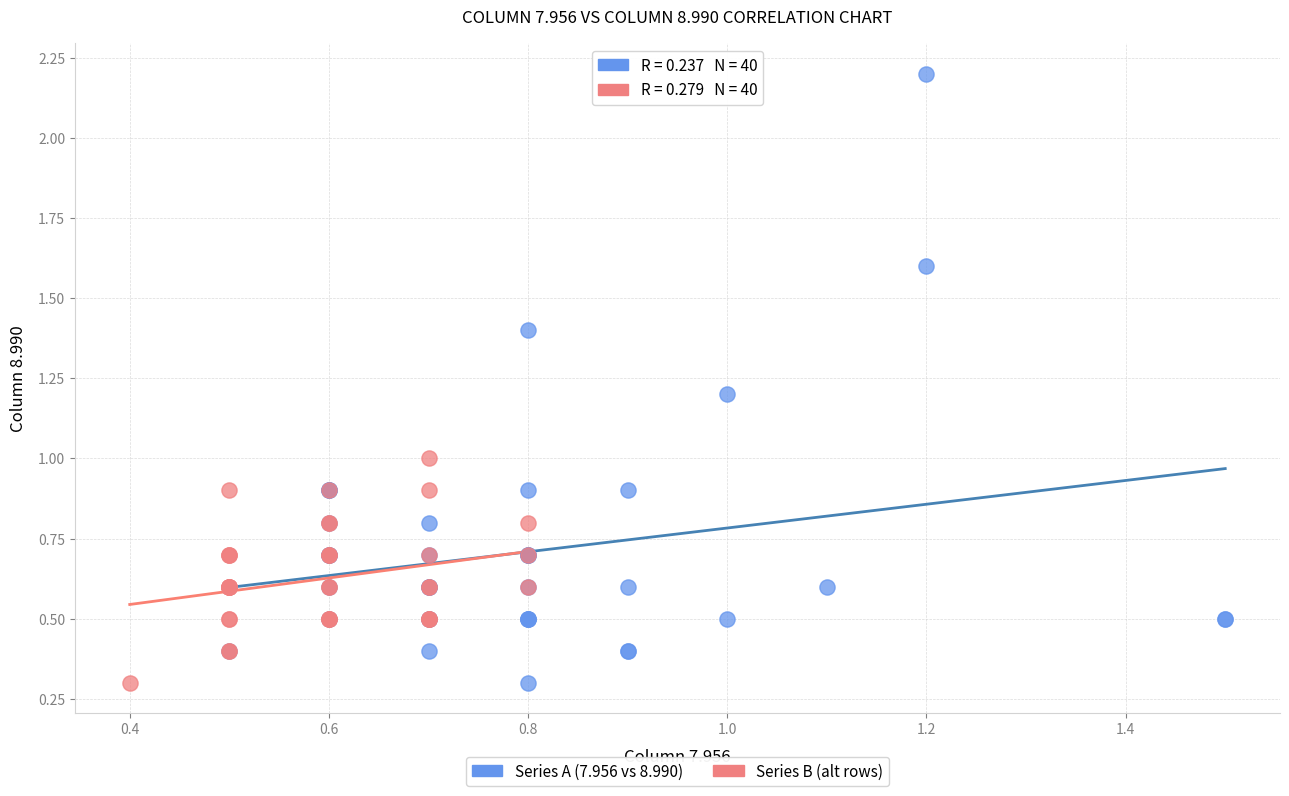

Which series contains the highest Y value?

Series A (7.956 vs 8.990)